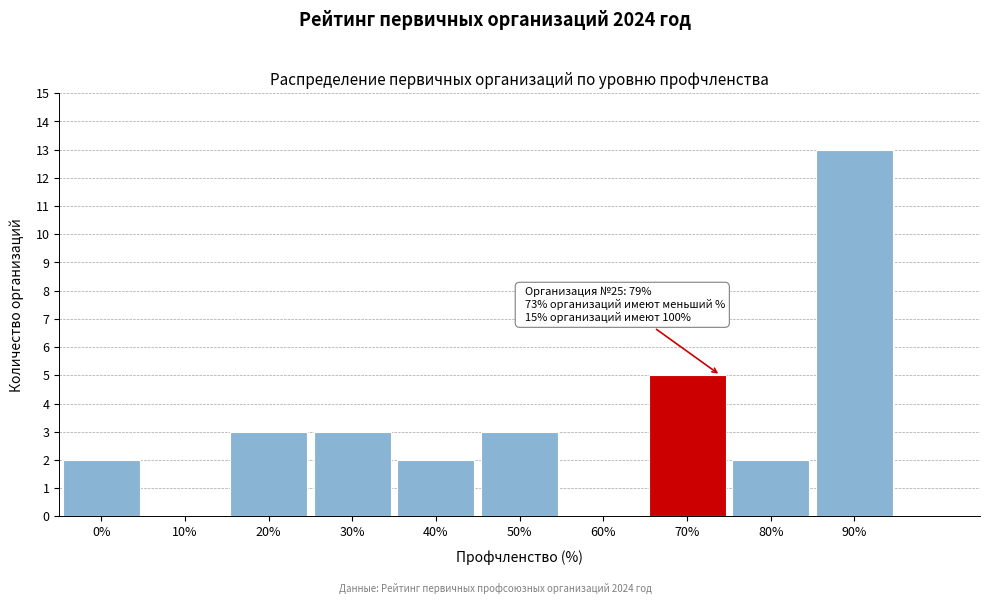

Reading left to right, transcribe all the data shown in this chart.

0%=2	10%=0	20%=3	30%=3	40%=2	50%=3	60%=0	70%=5	80%=2	90%=13